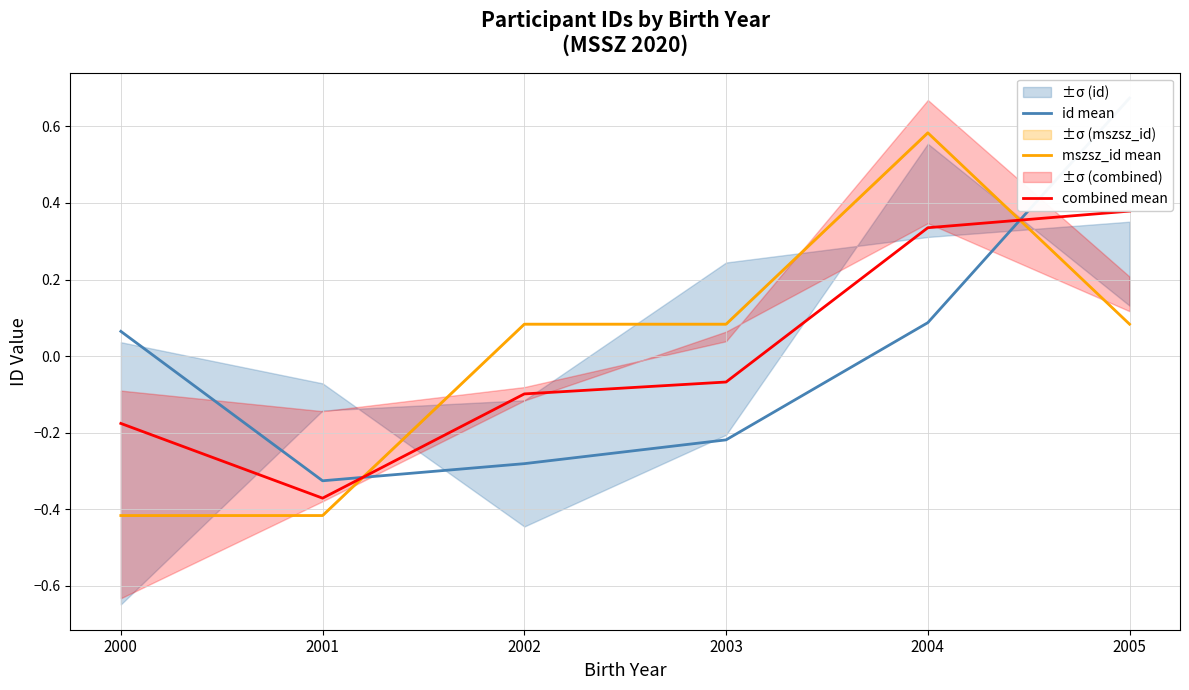

At 2004, list the series in order from largest to smallest.

mszsz_id mean, combined mean, id mean